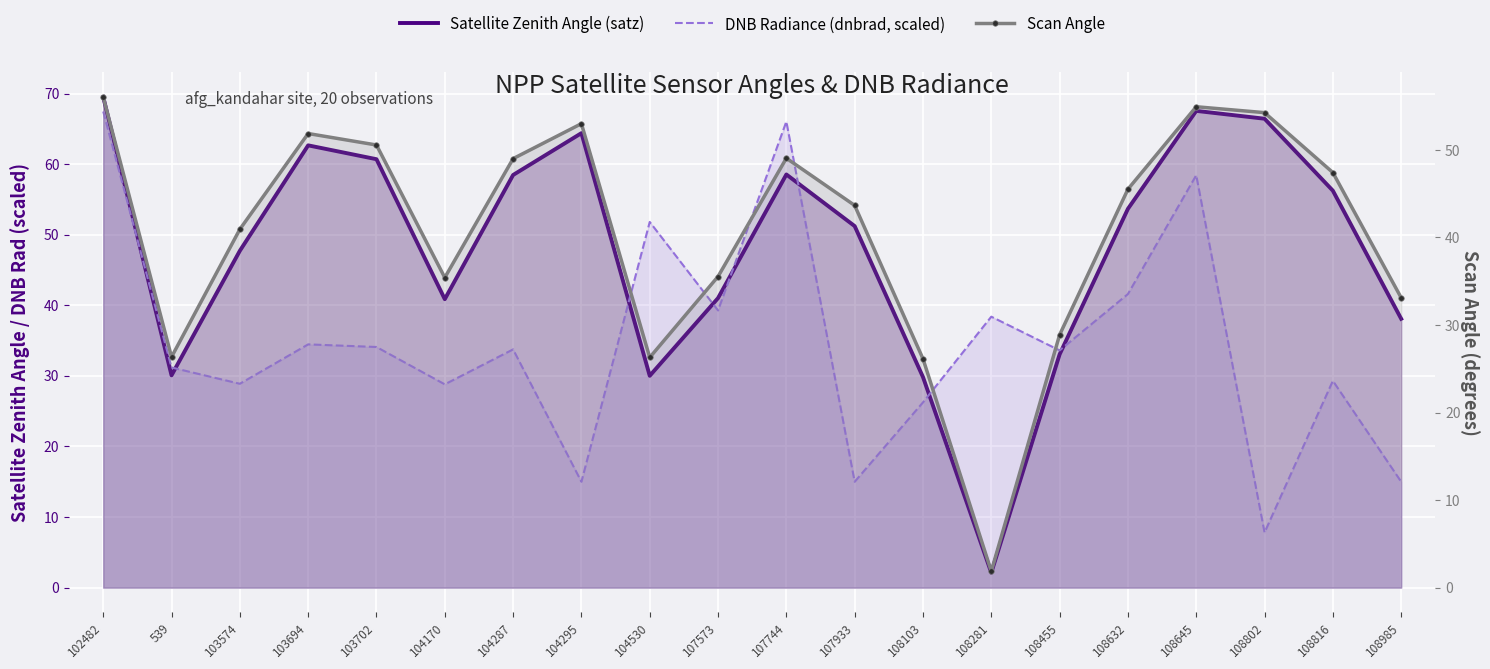

At which category does DNB Radiance (dnbrad, scaled) reach its first local valley?

103574